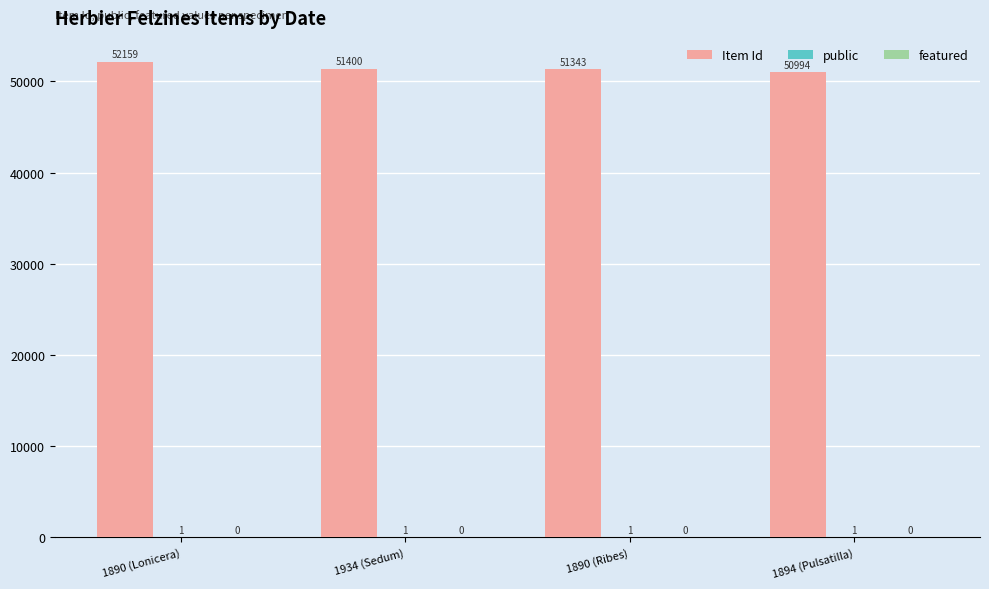

What is the maximum value shown in the chart?

52159